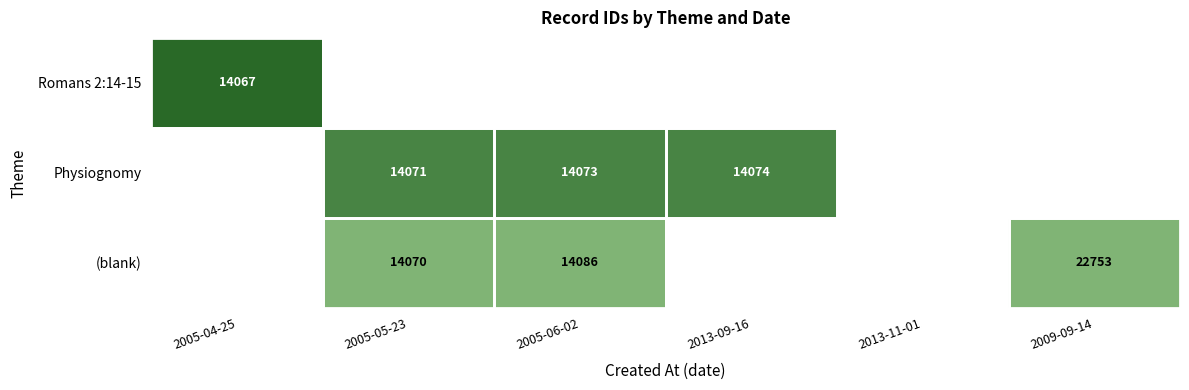

True or false: (blank) has a value of 14086.0 at 2005-06-02.

True